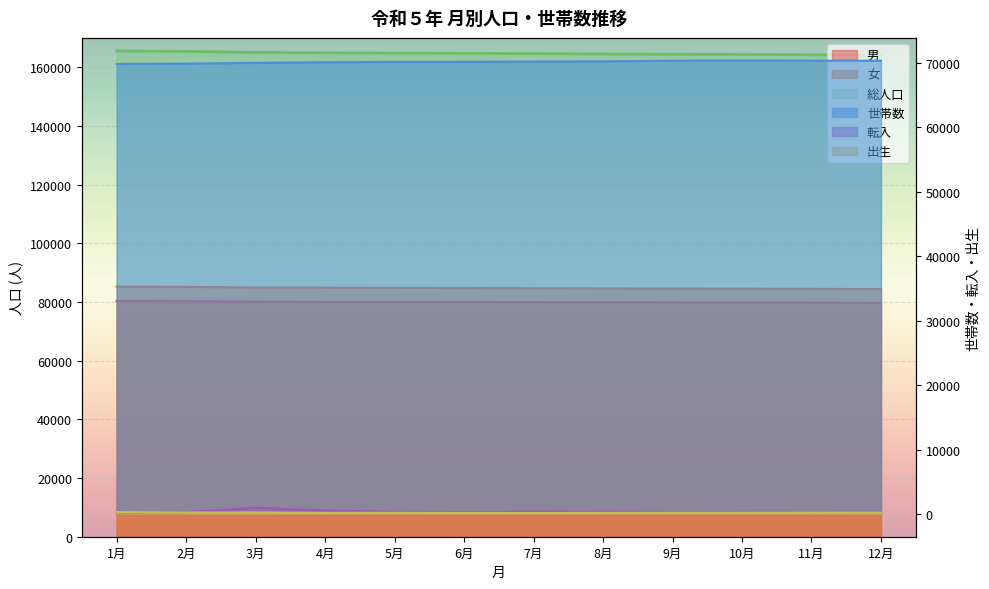

What is the label of the 6th point from the right?

7月